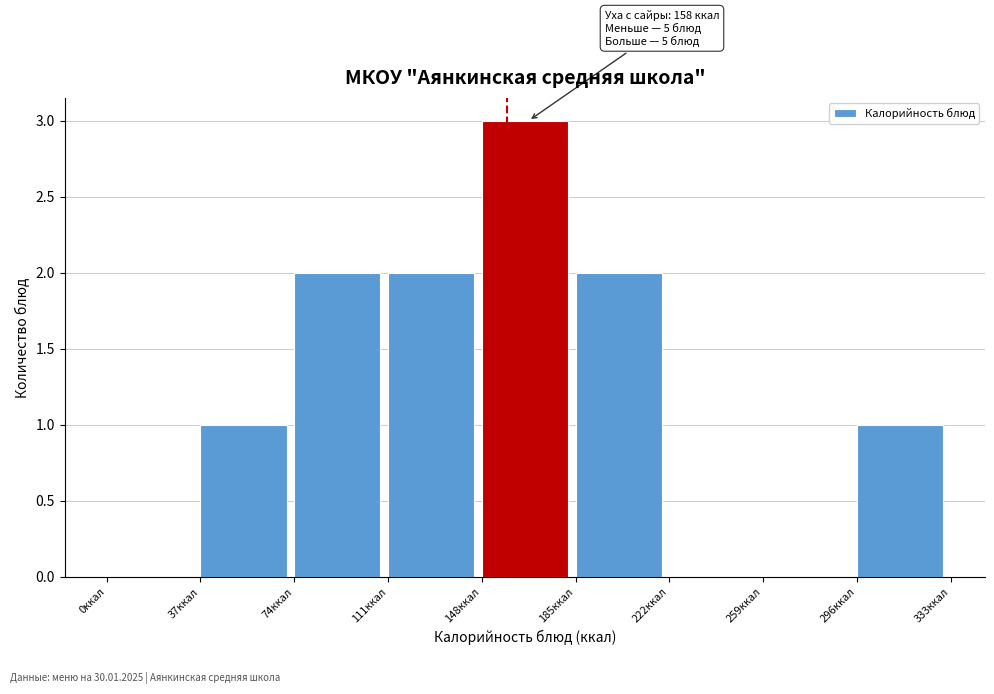

Over which range of the x-axis is the bar tallest?

148 to 185